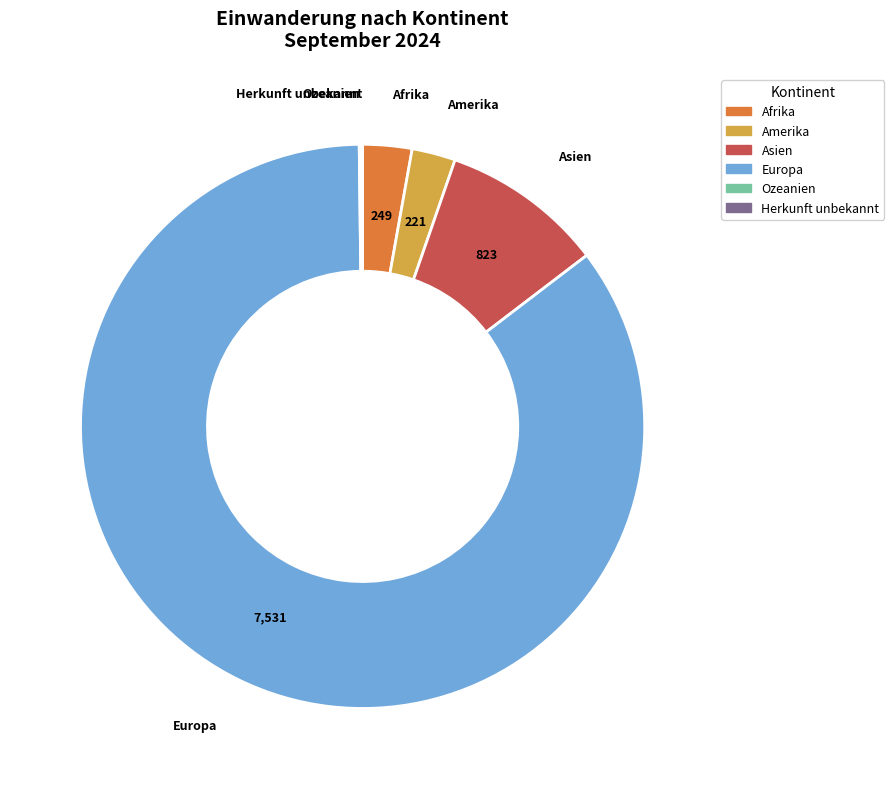

Which category accounts for the majority?

Europa